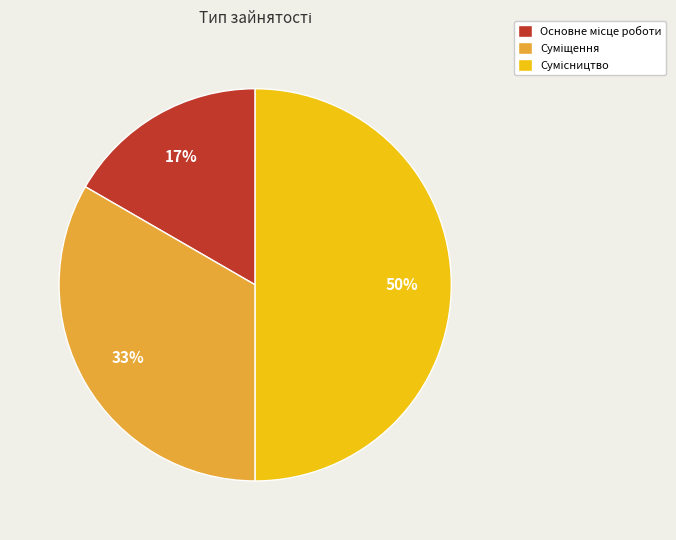

To the nearest percent, what is the difference between the largest and smallest slice percentages?

33%